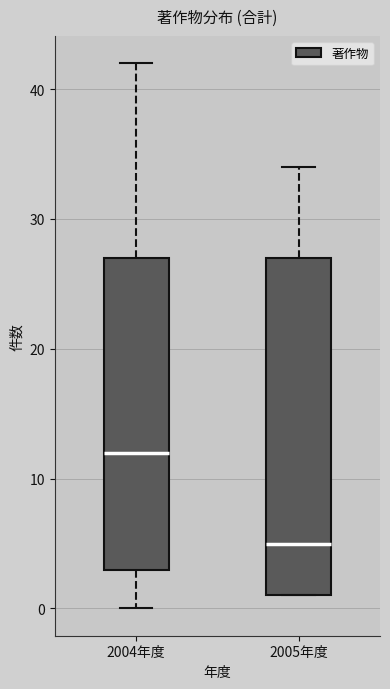

Which box's median line is the lowest?

2005年度